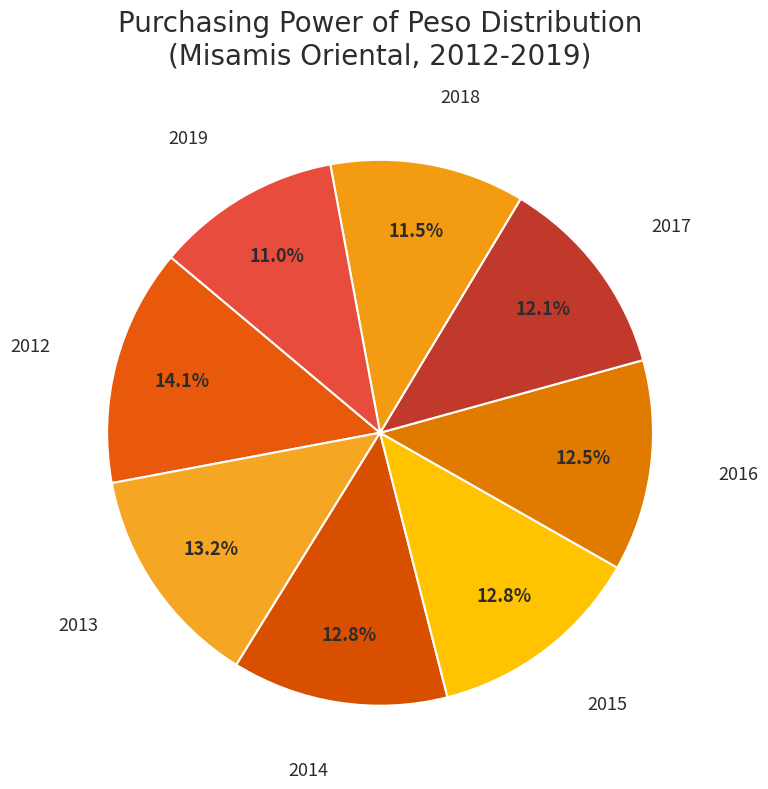

Count the number of slices in the pie.

8